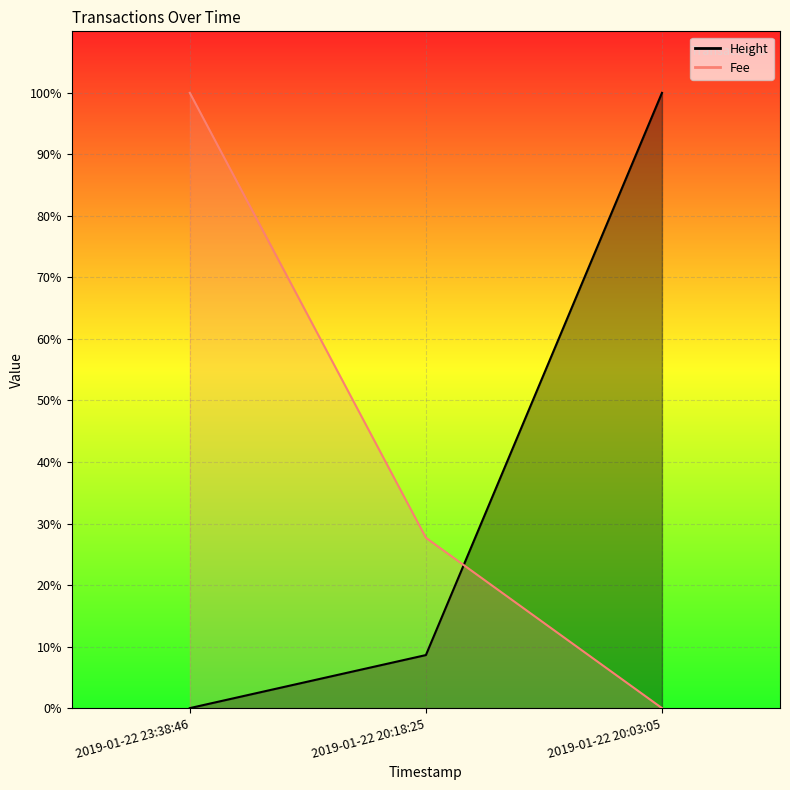

At which category is the sum across all series the highest?

2019-01-22 20:03:05